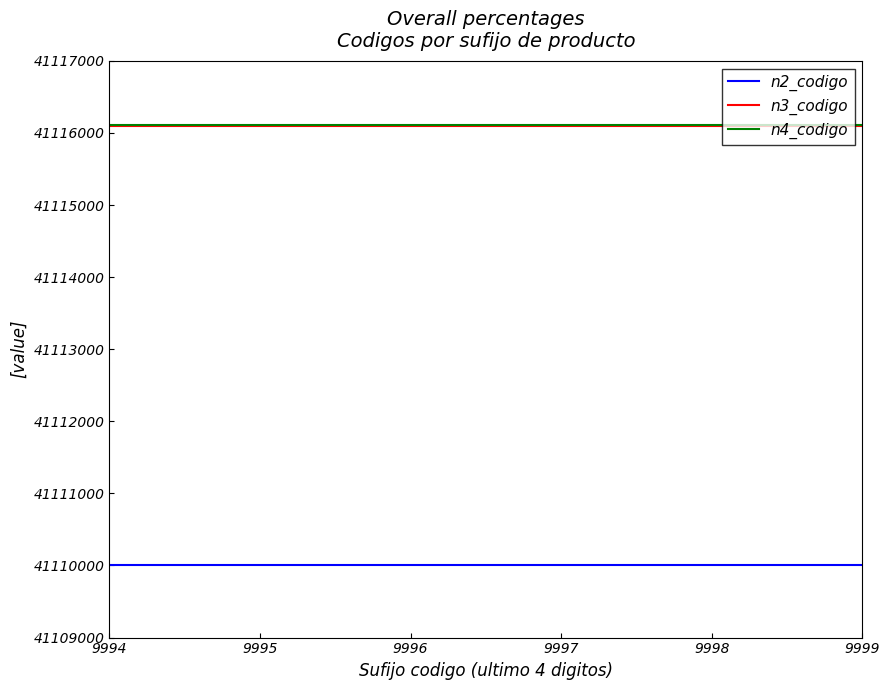

What is the average value of the n2_codigo series?

41110000